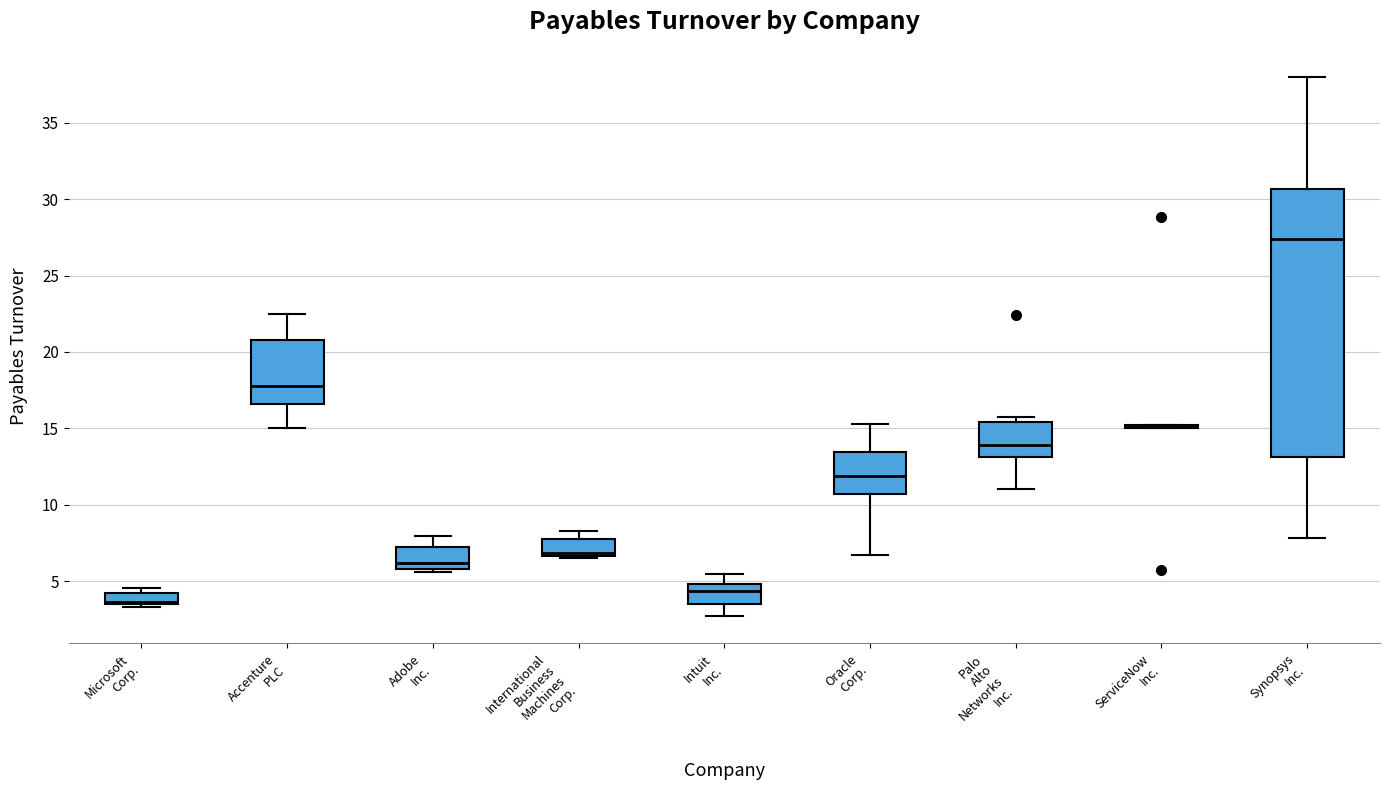

Reading left to right, transcribe this box plot: for each box, give where its median line is, the range the box spans, and where its two whiskers end, as read against the y-axis. The values are not printed on the chart, so give them approximately, as read against the axis.

Microsoft Corp.: median 3.5 (just above the box's lower edge), box 3.5 to 4.5, whiskers 3.5 (just below the box's lower edge) to 4.5 (just above the box's upper edge)
Accenture PLC: median 18.0, box 16.5 to 21.0, whiskers 15.0 to 22.5
Adobe Inc.: median 6.0 (just above the box's lower edge), box 6.0 to 7.0, whiskers 5.5 to 8.0
International Business Machines Corp.: median 7.0, box 6.5 to 8.0, whiskers 6.5 to 8.5
Intuit Inc.: median 4.5, box 3.5 to 5.0, whiskers 2.5 to 5.5
Oracle Corp.: median 12.0, box 10.5 to 13.5, whiskers 6.5 to 15.5
Palo Alto Networks Inc.: median 14.0, box 13.0 to 15.5, whiskers 11.0 to 15.5 (just above the box's upper edge)
ServiceNow Inc.: box collapsed to a line at 15.0, whiskers 15.0 to 15.5
Synopsys Inc.: median 27.5, box 13.0 to 30.5, whiskers 8.0 to 38.0